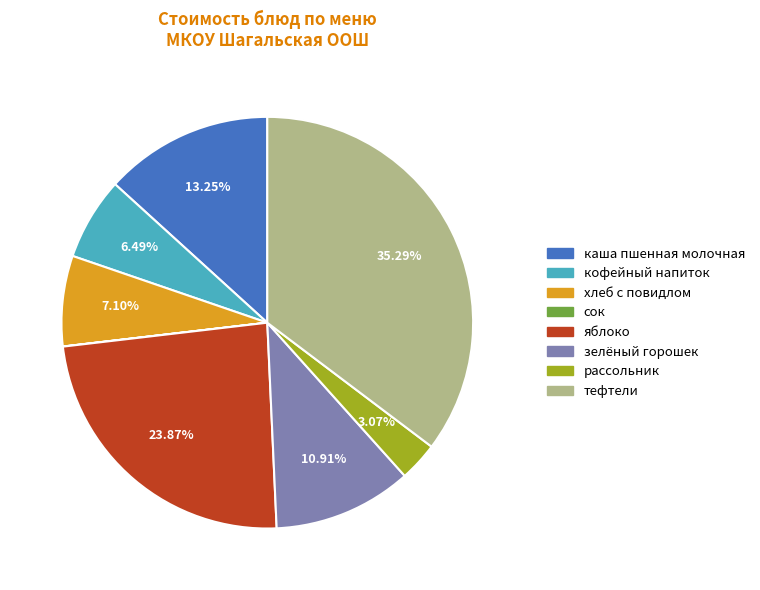

To the nearest percent, what portion does хлеб с повидлом represent?

7%